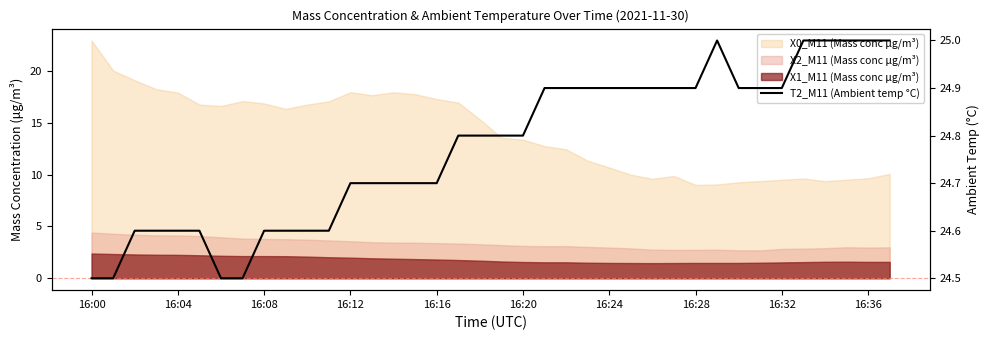

What value does the data have at 16:36?

25.0